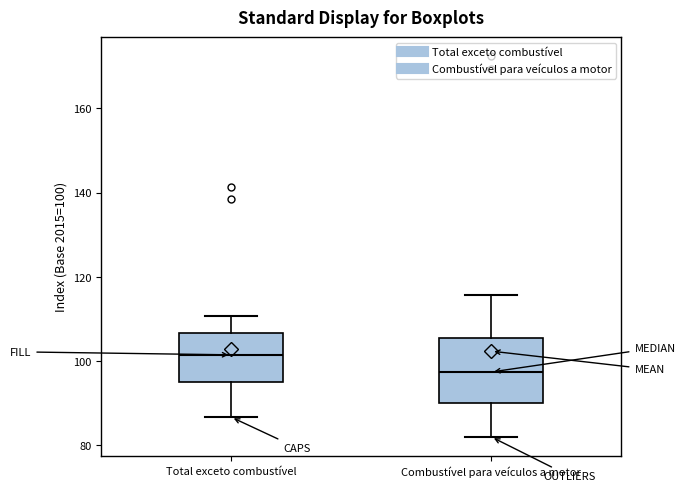

Which box has the highest median line?

Total exceto combustível